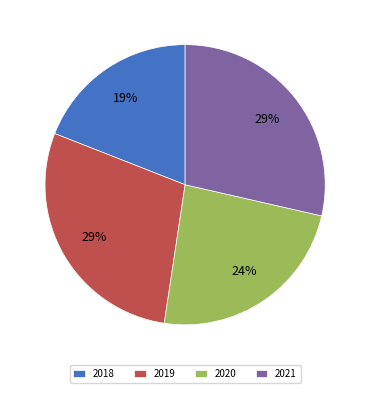

Which slice is the smallest?

2018